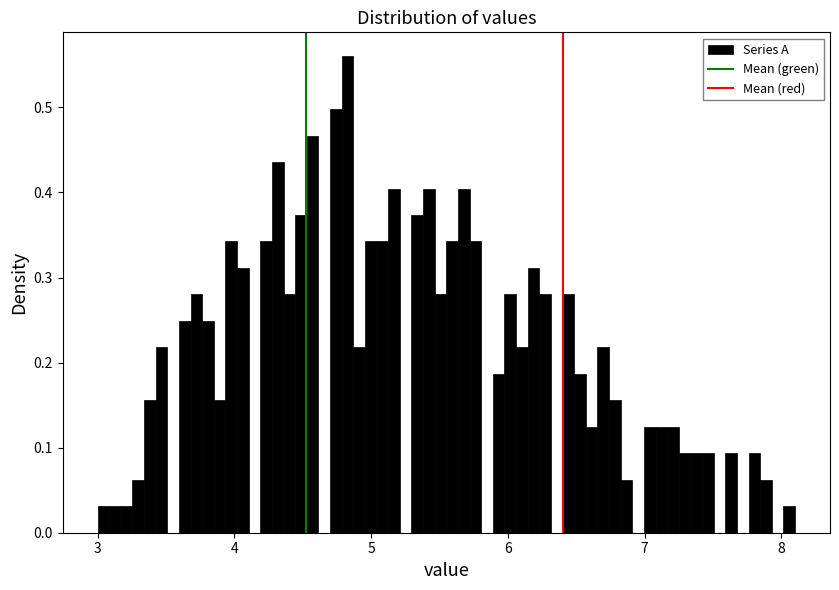

Around what value on the x-axis is the tallest bar? Give the approximate position of its centre, as read against the axis.

4.8